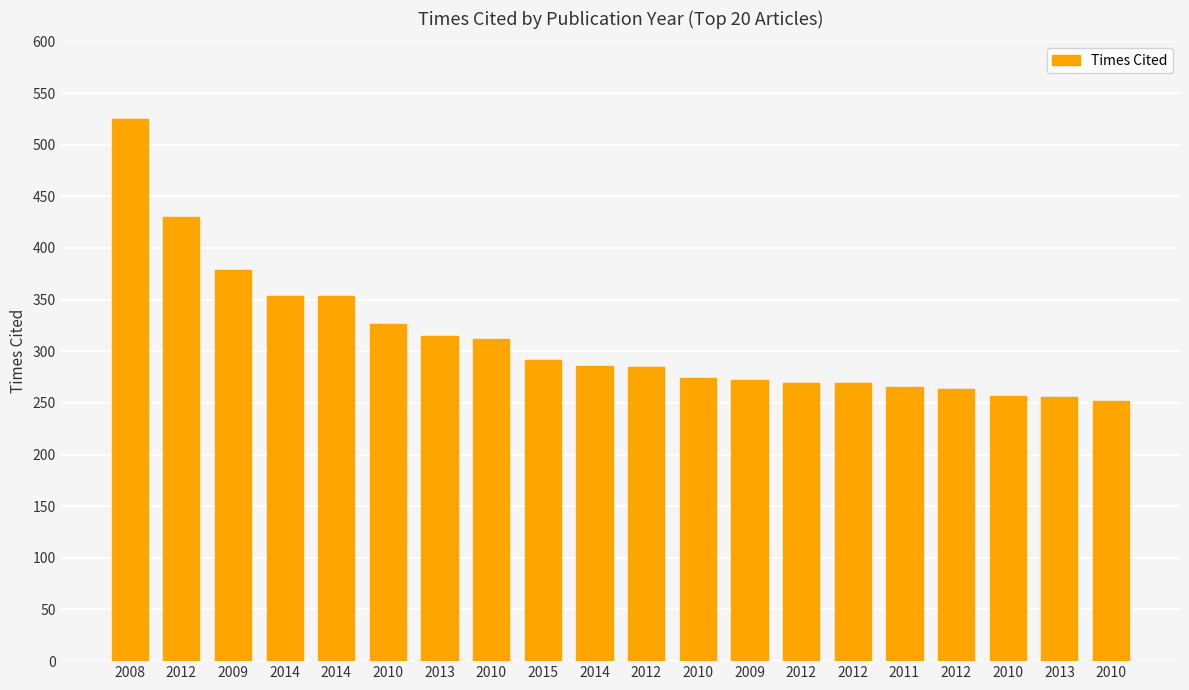

Reading left to right, list all the values displayed in this chart.

2008=525	2012=430	2009=379	2014=353	2014=353	2010=326	2013=315	2010=312	2015=292	2014=286	2012=285	2010=274	2009=272	2012=269	2012=269	2011=265	2012=263	2010=257	2013=256	2010=252